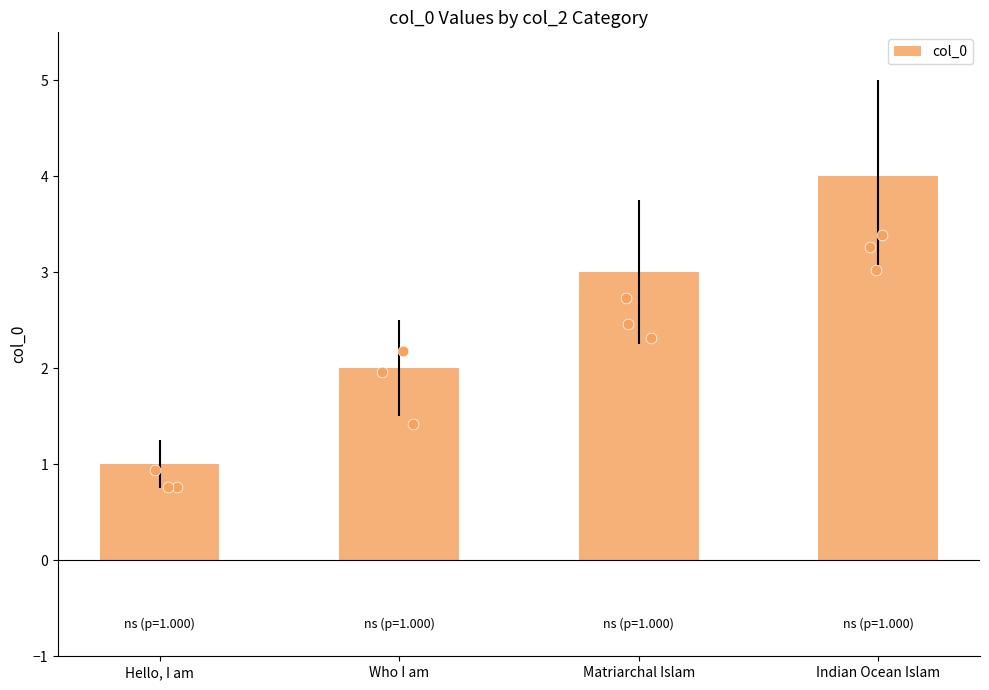

Approximately how many times larger is the value at Hello, I am compared to Indian Ocean Islam?

0.2